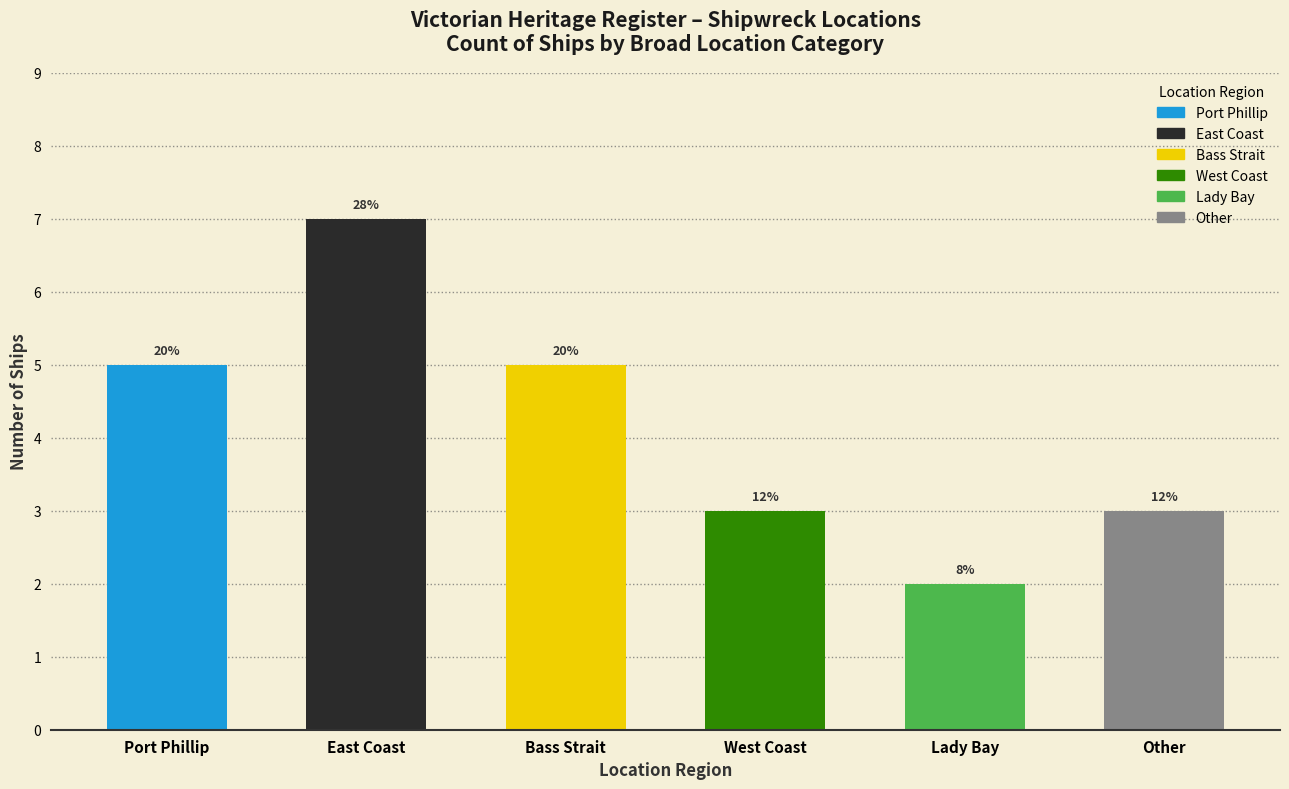

What is the value of the 4th bar from the left?

3